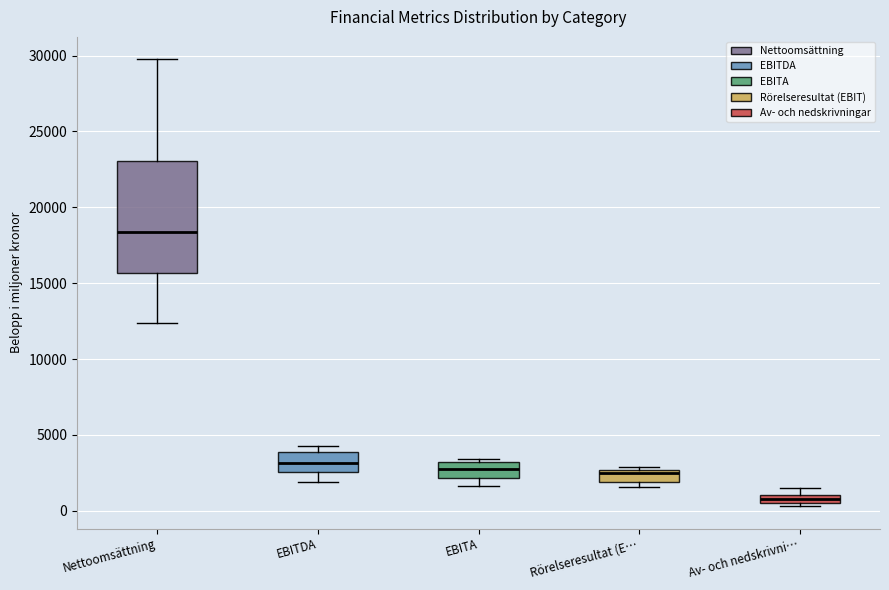

Which box has the lowest median line?

Av- och nedskrivni…